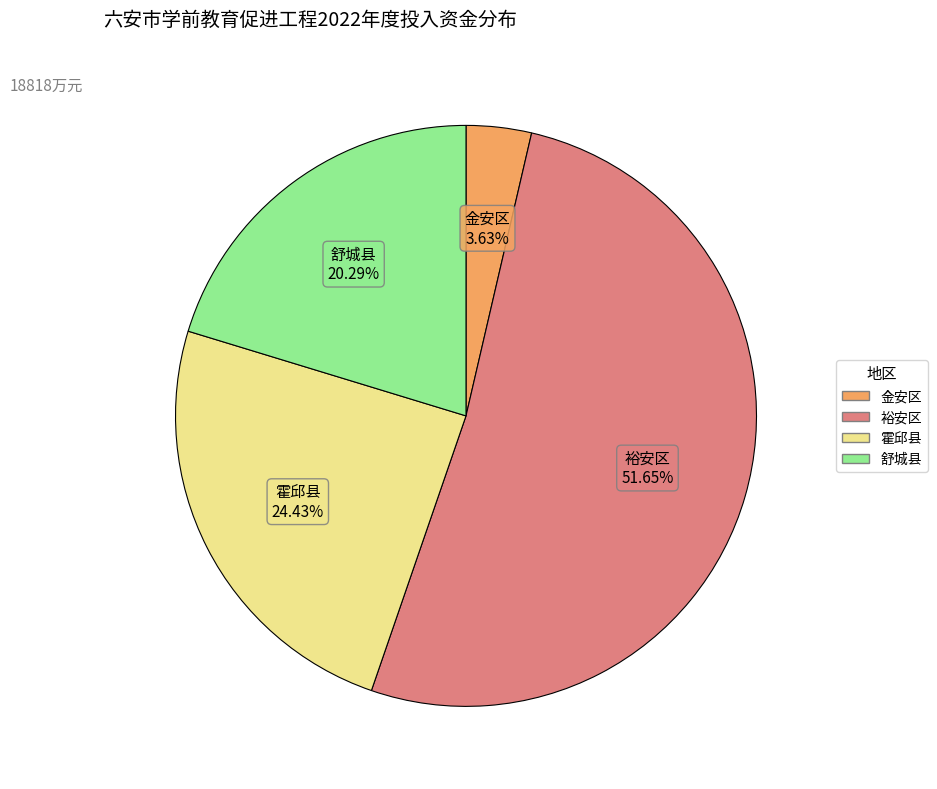

What portion of the pie excludes 金安区?

96.4%